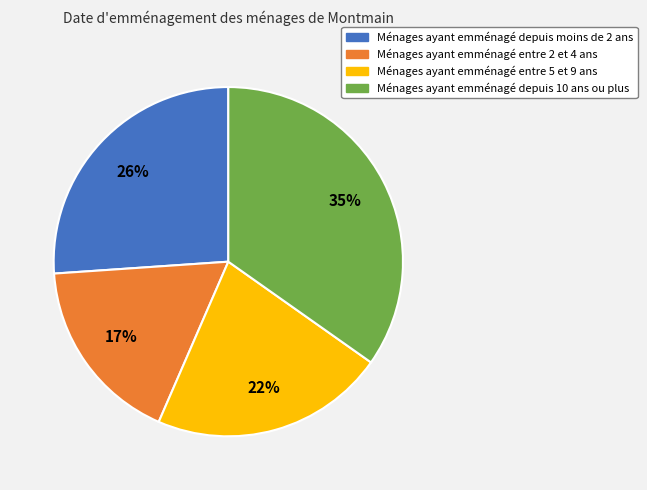

Is it true that Ménages ayant emménagé entre 5 et 9 ans is 29% of the pie?

False